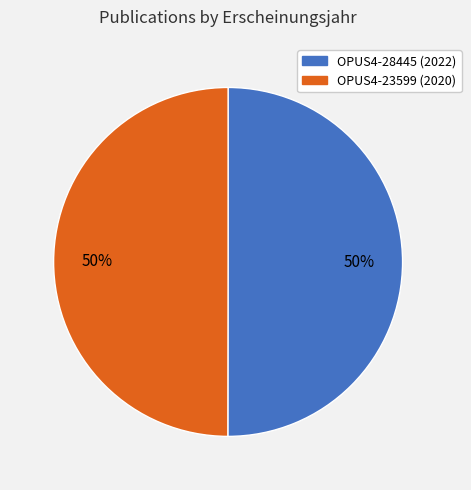

What is the ratio of the value at OPUS4-23599 to the value at OPUS4-28445?

1.0